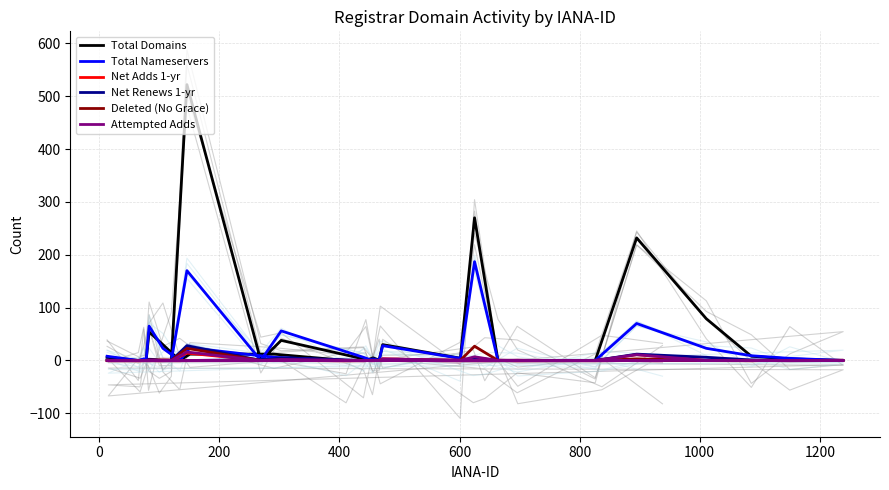

True or false: Attempted Adds has a value of -9 at 18.

False